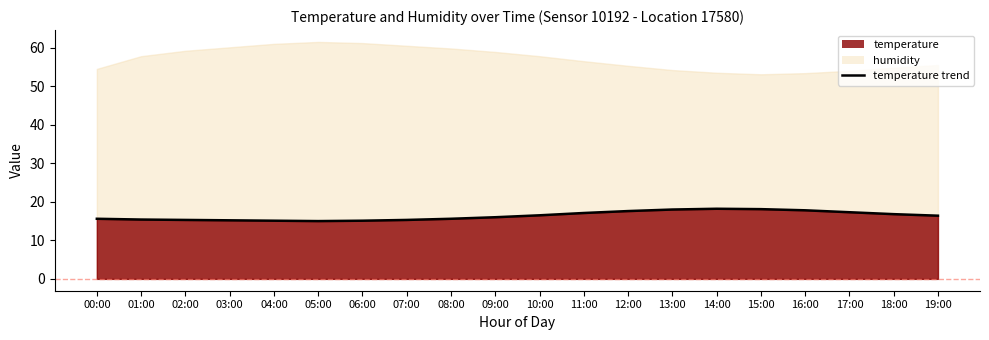

The chart shows a value of 26.7 at 13:00. True or false?

False